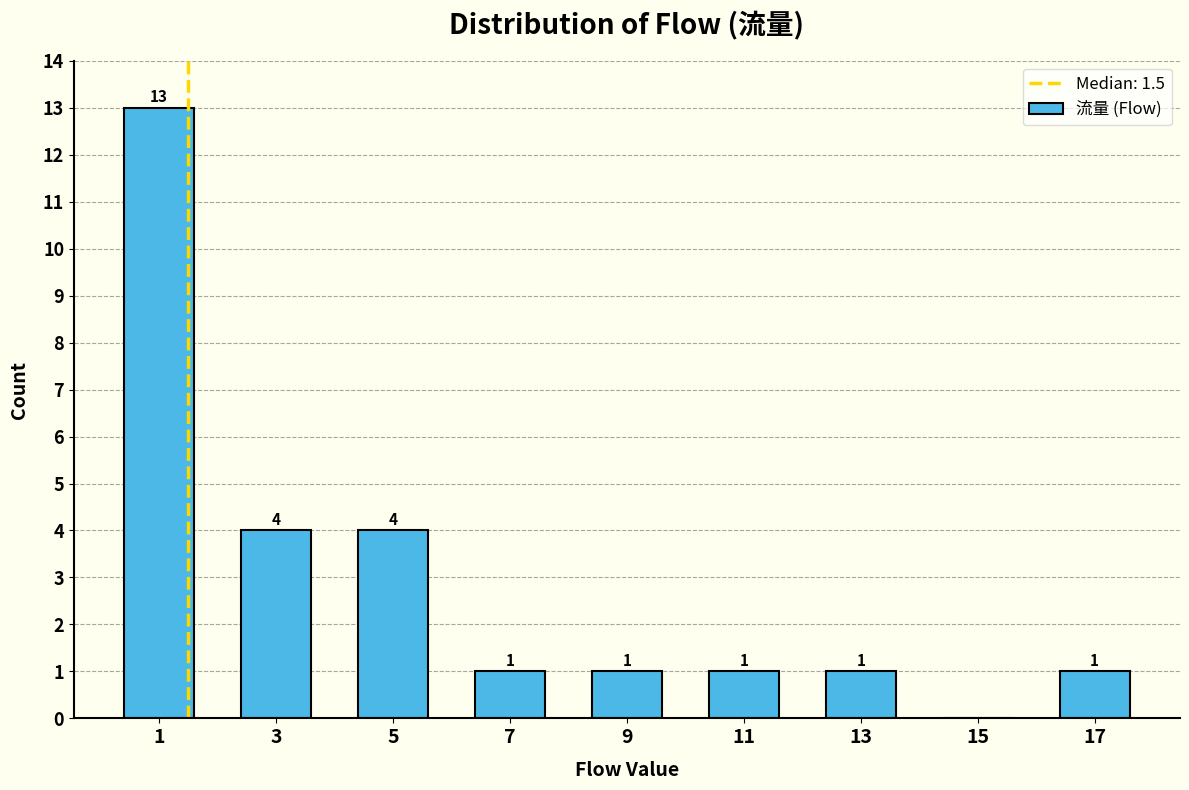

Which range on the x-axis has the tallest bar?

0 to 2